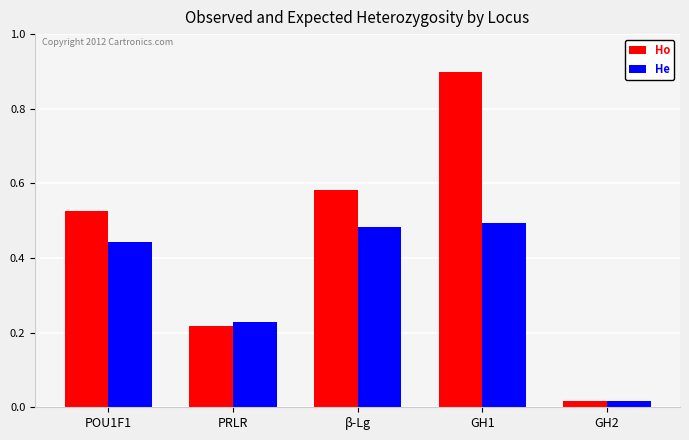

At which category is the sum across all series the highest?

GH1